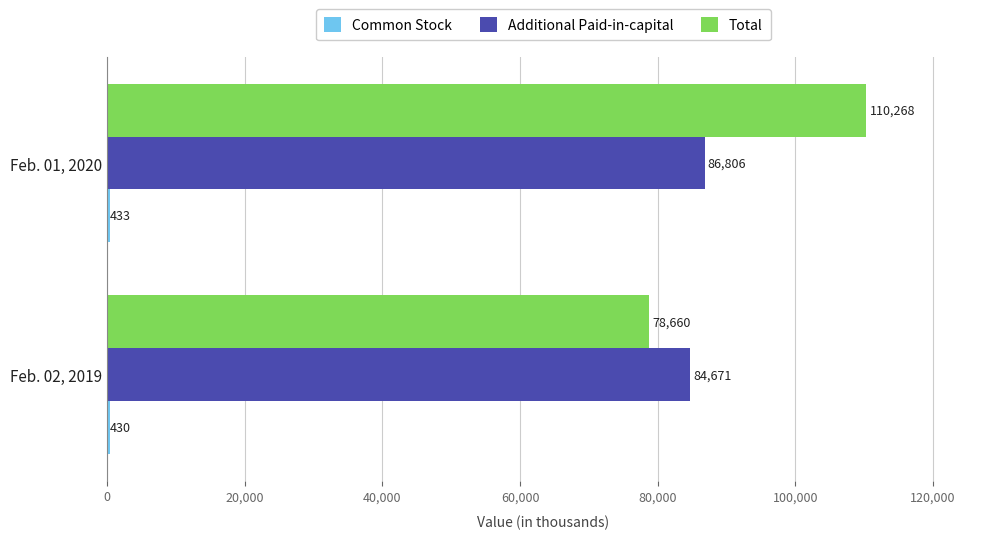

The value of Additional Paid-in-capital at Feb. 02, 2019 is 84671. True or false?

True